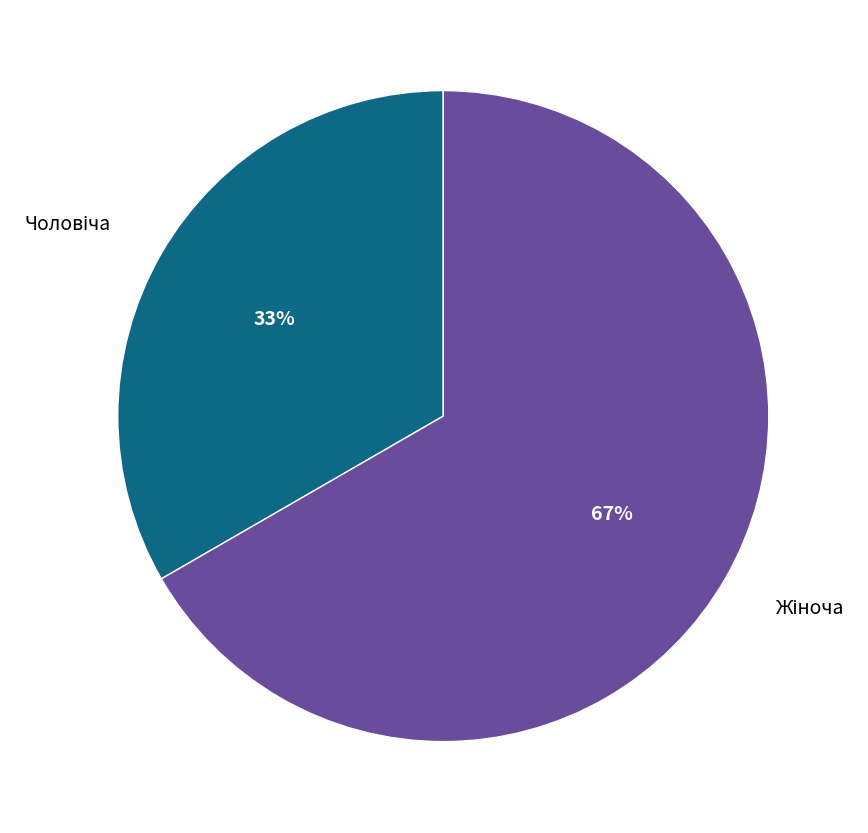

Does any single category account for the majority?

Yes